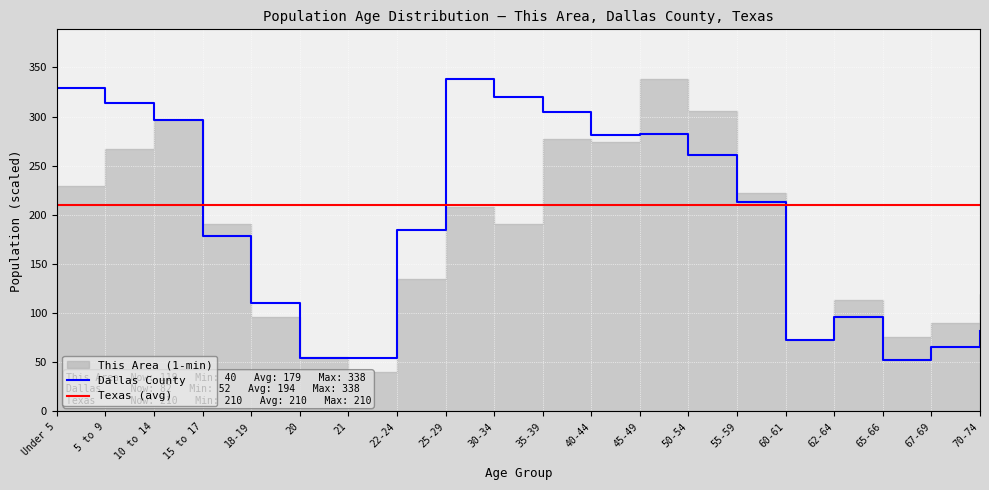

The value of Dallas County at 5 to 9 is 456.0. True or false?

False